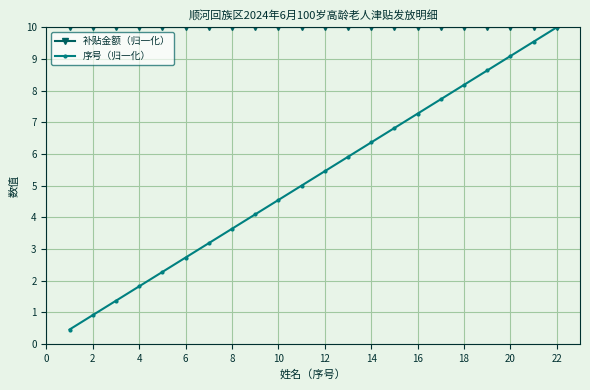

What is the greatest value displayed?

10.0